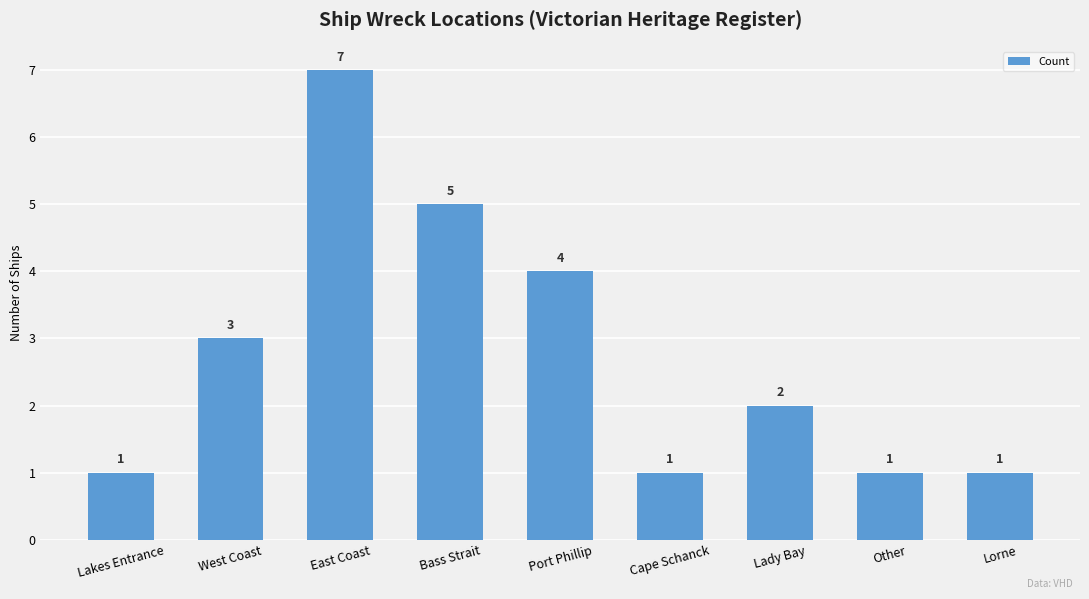

What is the sum of all values?

25